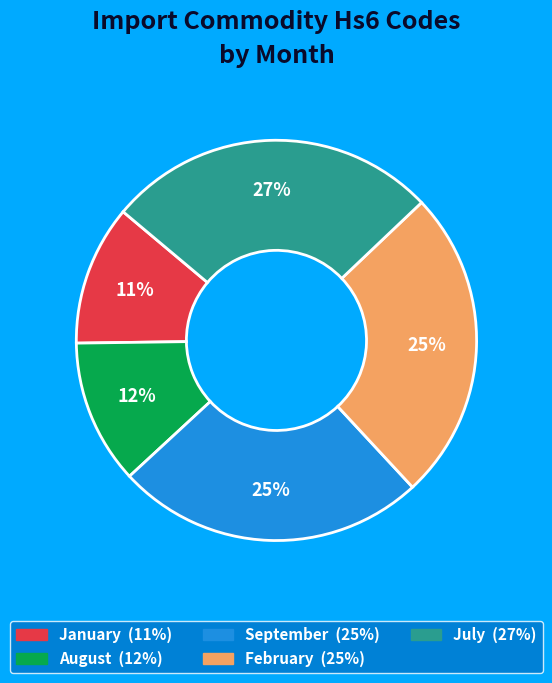

To the nearest percent, what is the average slice percentage?

20%